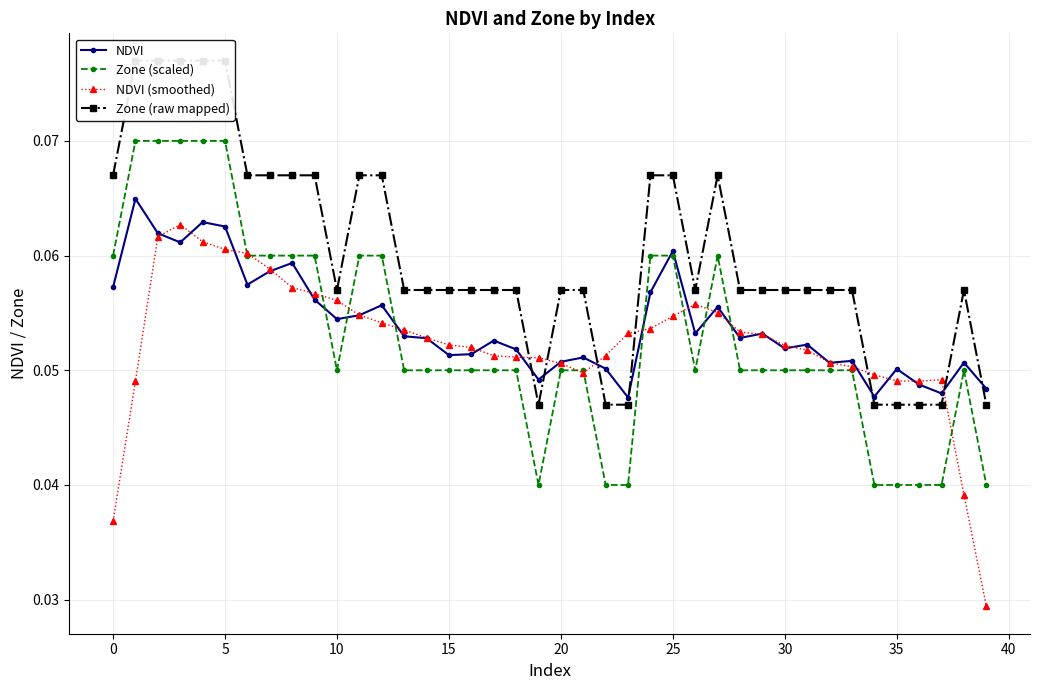

How many Zone (scaled) values are between 0 and 1?

40